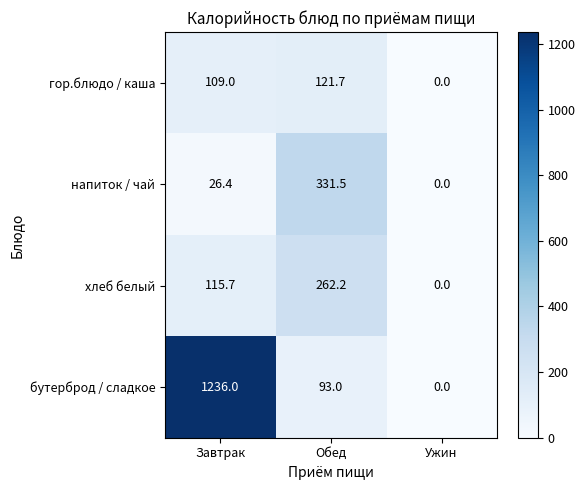

Between Обед and Ужин, which series saw the biggest shift?

напиток / чай